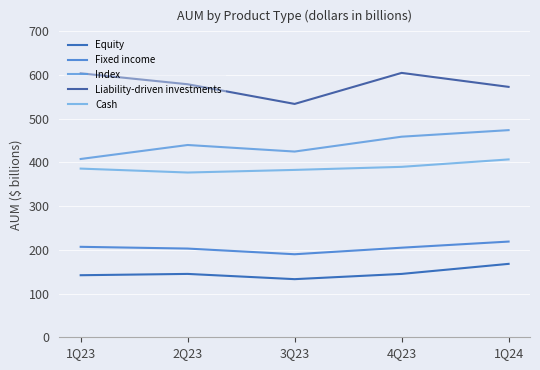

Does the chart display data point markers on the line(s)?

No